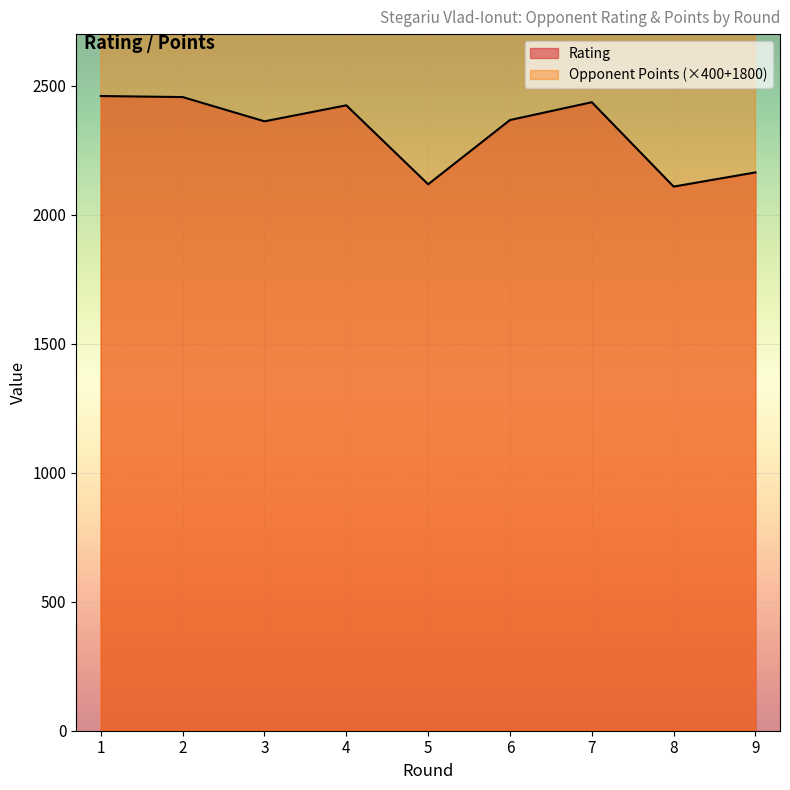

Reading right to left, what are all the values shown in this chart?

Rating: 2164	2109	2436	2367	2118	2424	2362	2456	2460
Opponent Points: 2800	3400	4000	3600	3000	4000	3600	4000	4000